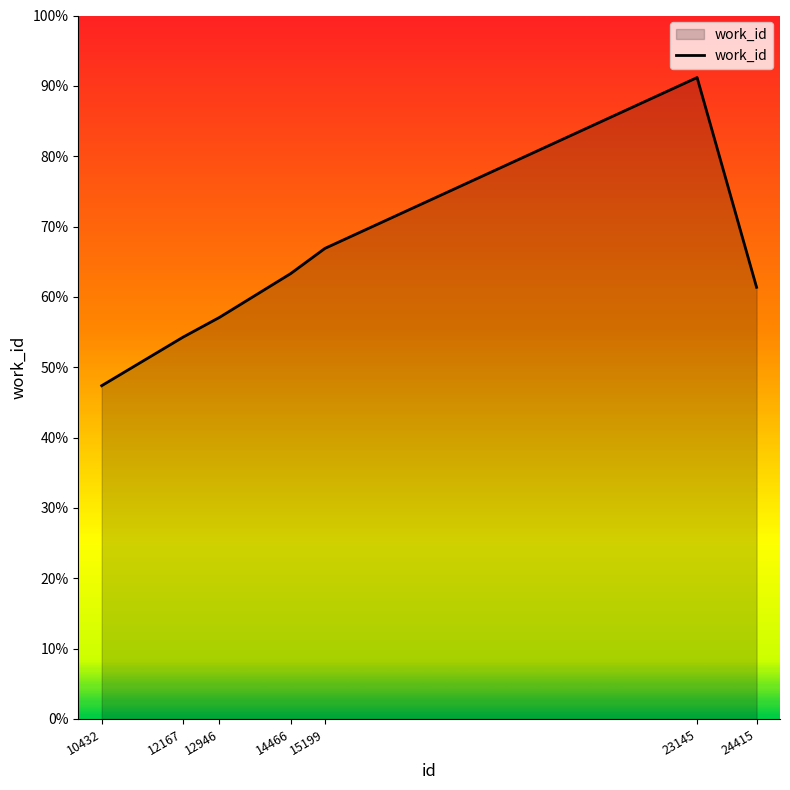

Does the chart display data point markers on the line(s)?

No